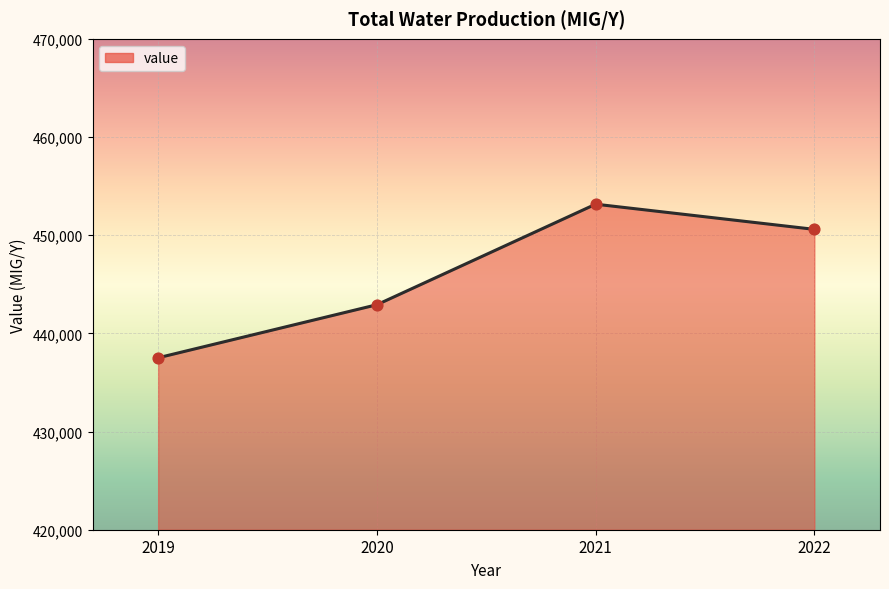

What is the change in value from 2019 to 2020?

+5405